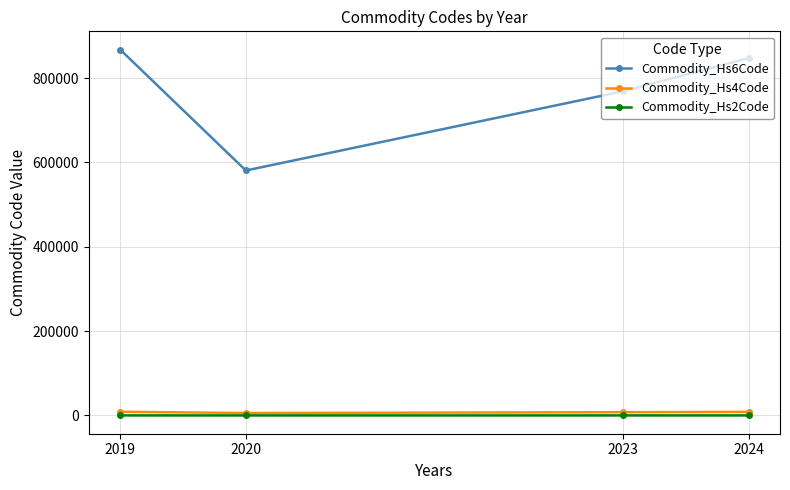

The value of Commodity_Hs6Code at 2019 is 1549355.1. True or false?

False